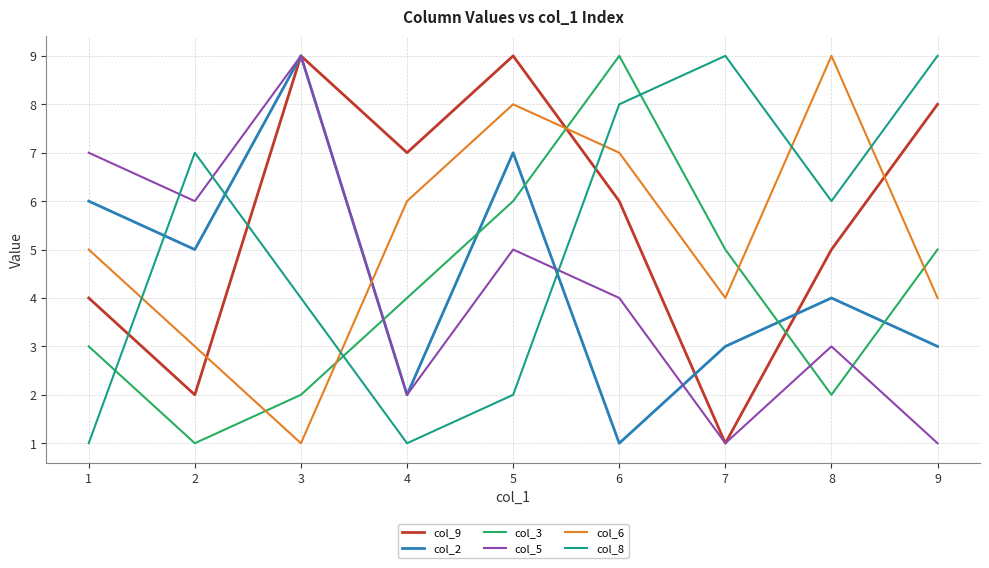

At 8, list the series in order from largest to smallest.

col_6, col_8, col_9, col_2, col_5, col_3